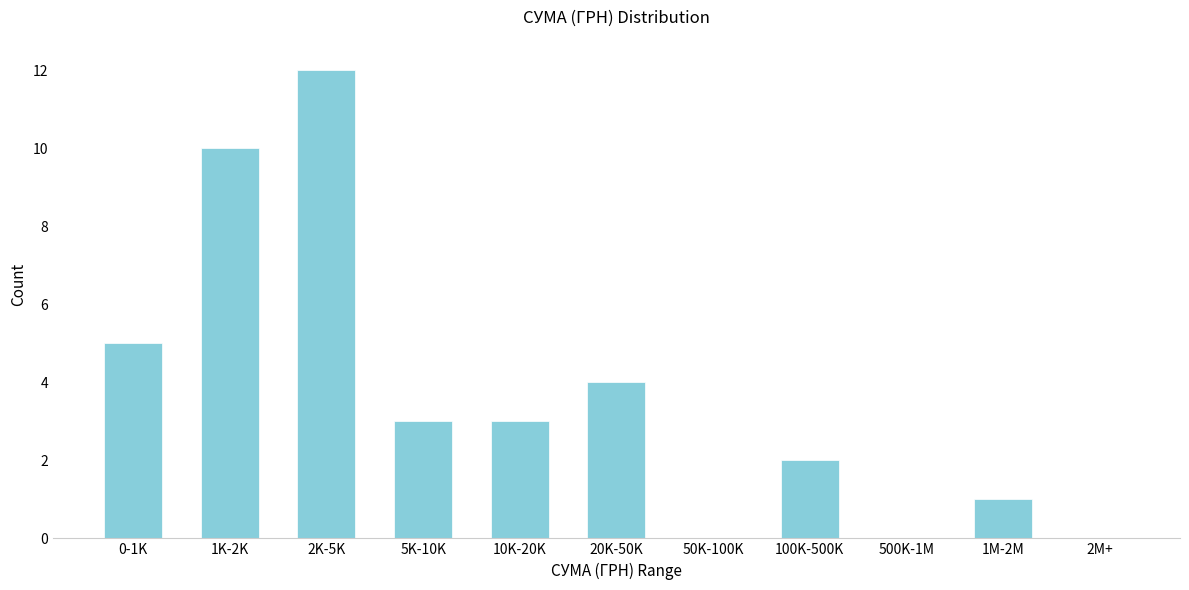

Reading left to right, list all the values displayed in this chart.

0-1K=5	1K-2K=10	2K-5K=12	5K-10K=3	10K-20K=3	20K-50K=4	50K-100K=0	100K-500K=2	500K-1M=0	1M-2M=1	2M+=0